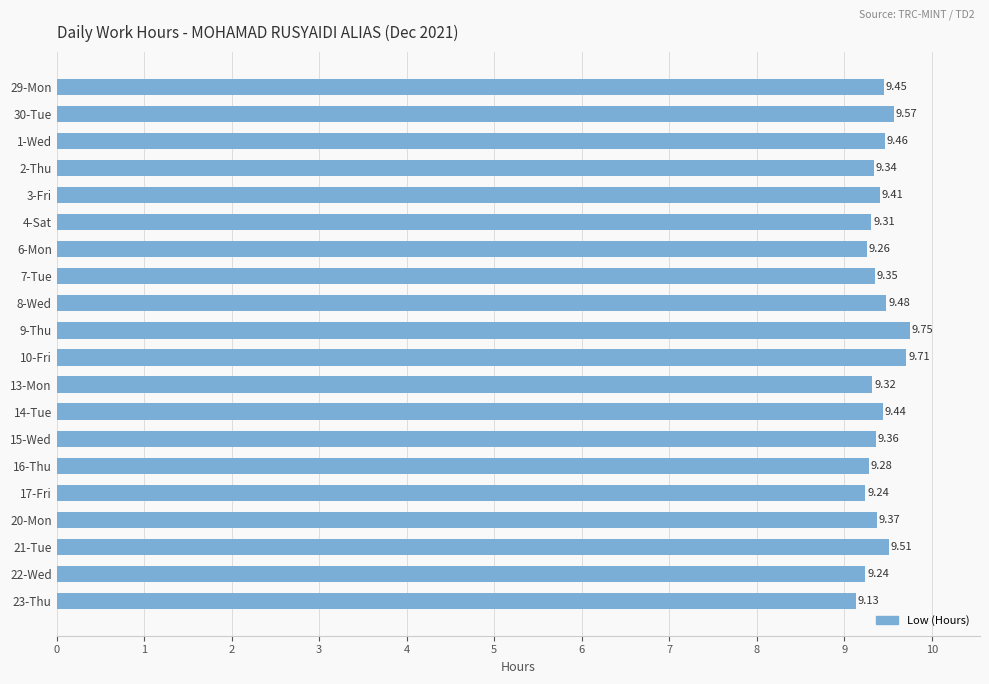

What is the ratio of the value at 23-Thu to the value at 1-Wed?

1.0